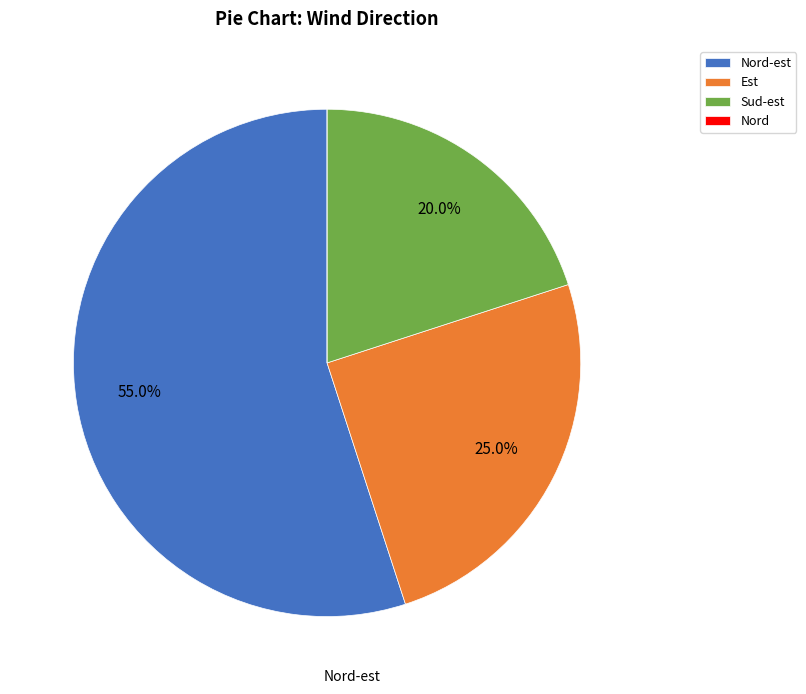

Is there any slice that represents more than half of the pie?

Yes